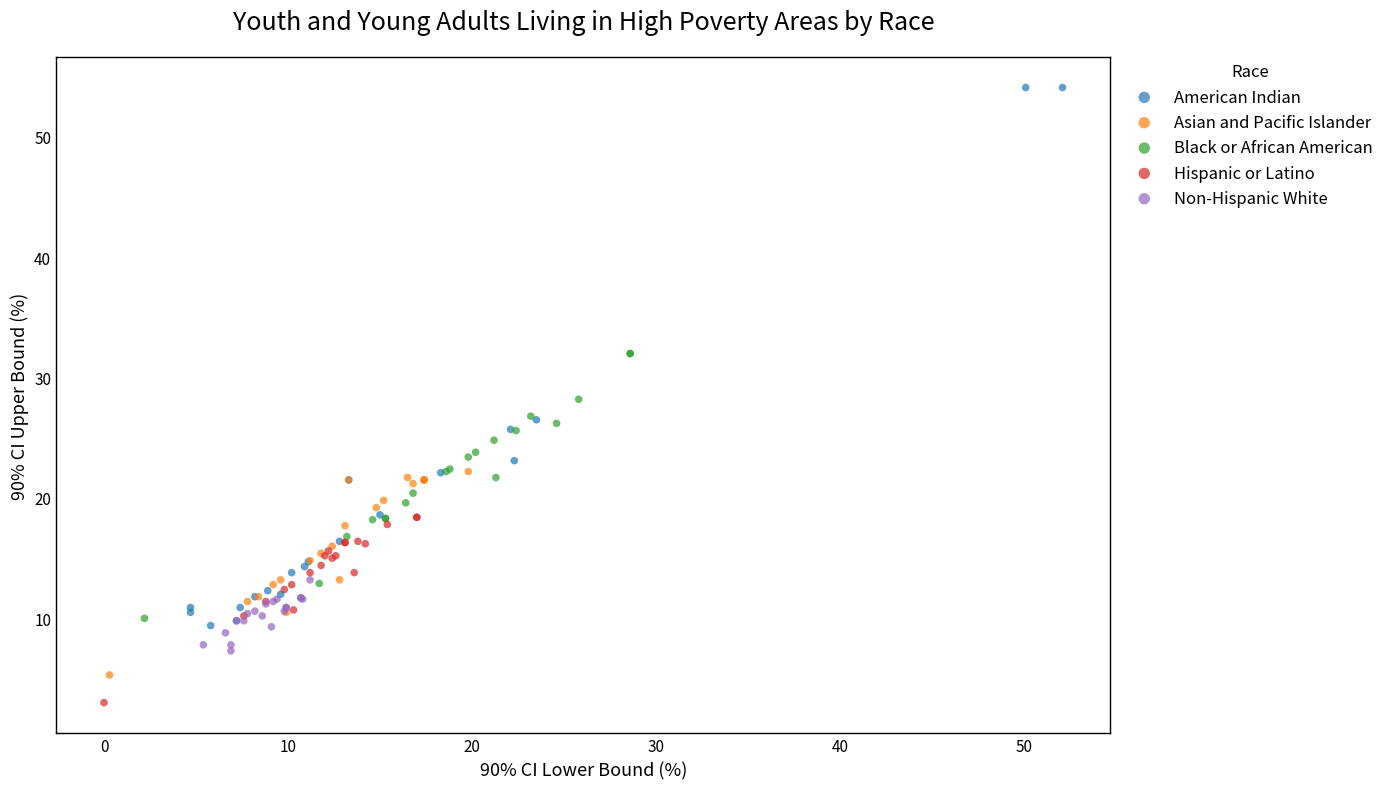

Which series contains the lowest Y value?

Hispanic or Latino